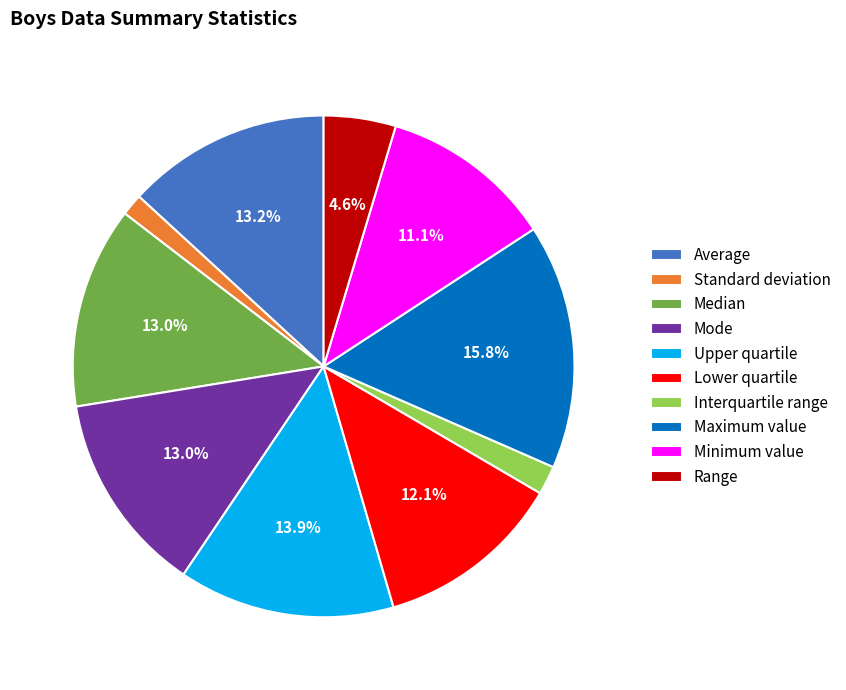

True or false: Maximum value accounts for 16% of the total.

True